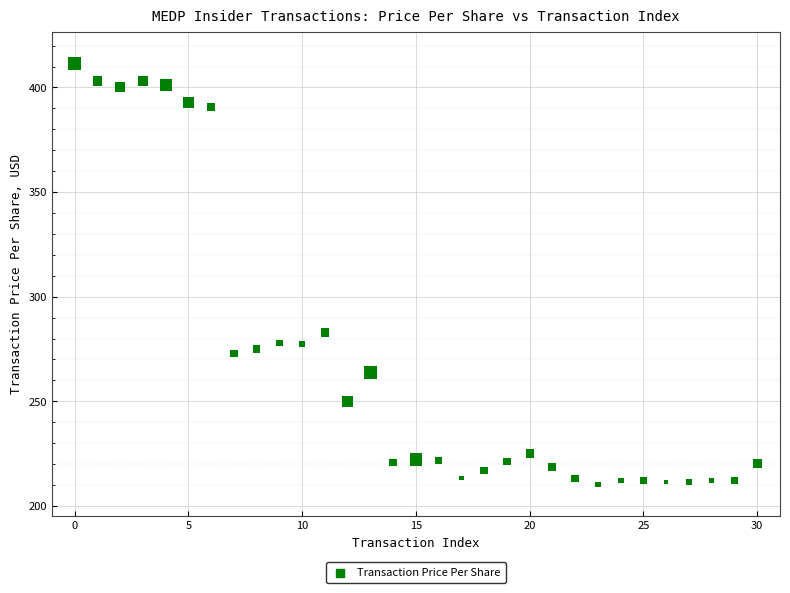

What Y value in the scatter plot is closest to 310?

282.9